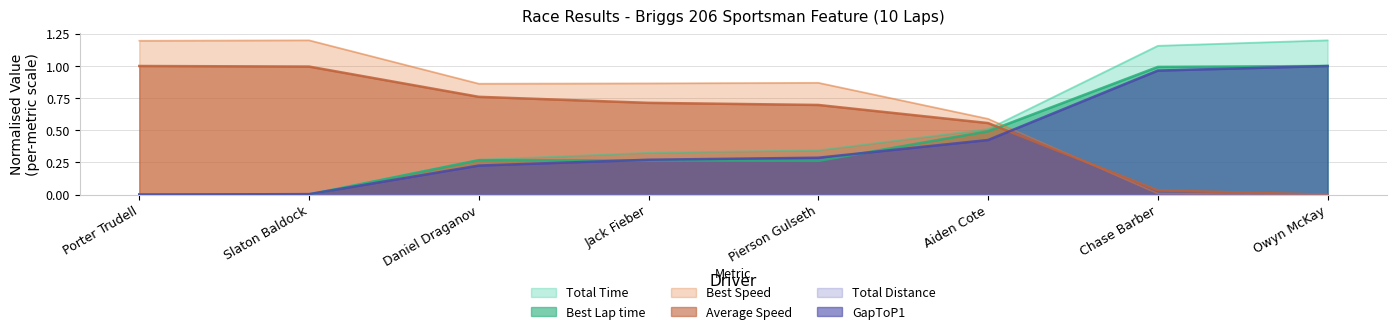

Between which two adjacent categories do Average Speed and Best Speed first intersect?

Aiden Cote and Chase Barber